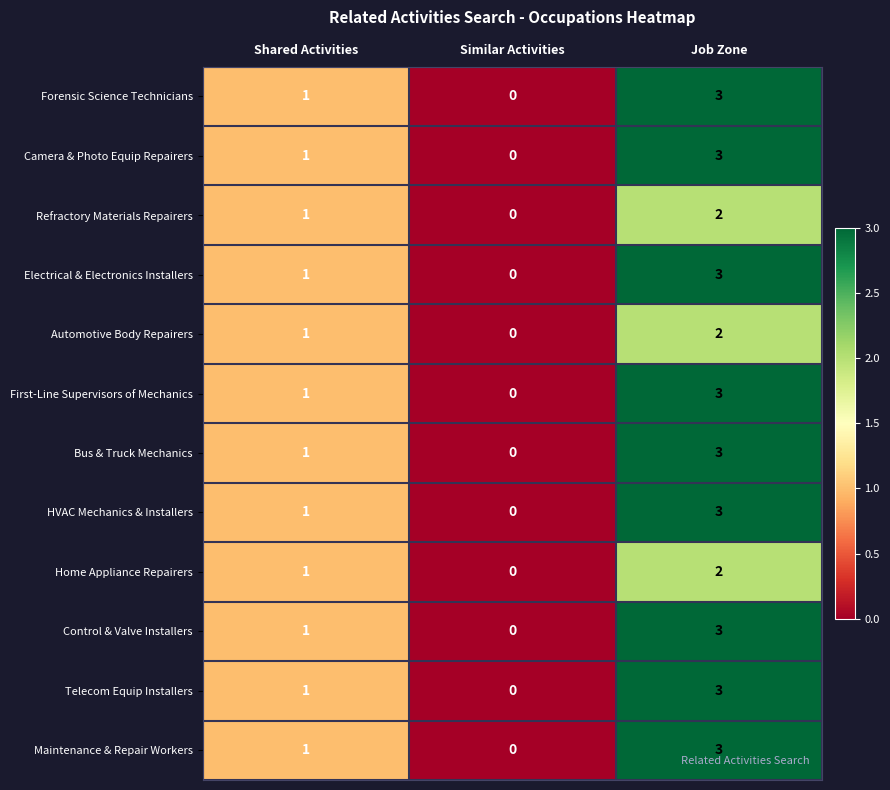

How many positive values does the Automotive Body Repairers series have?

2